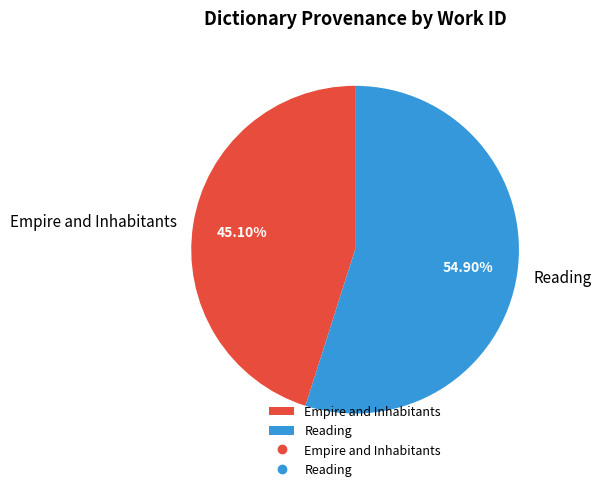

Between Reading and Empire and Inhabitants, which is larger?

Reading